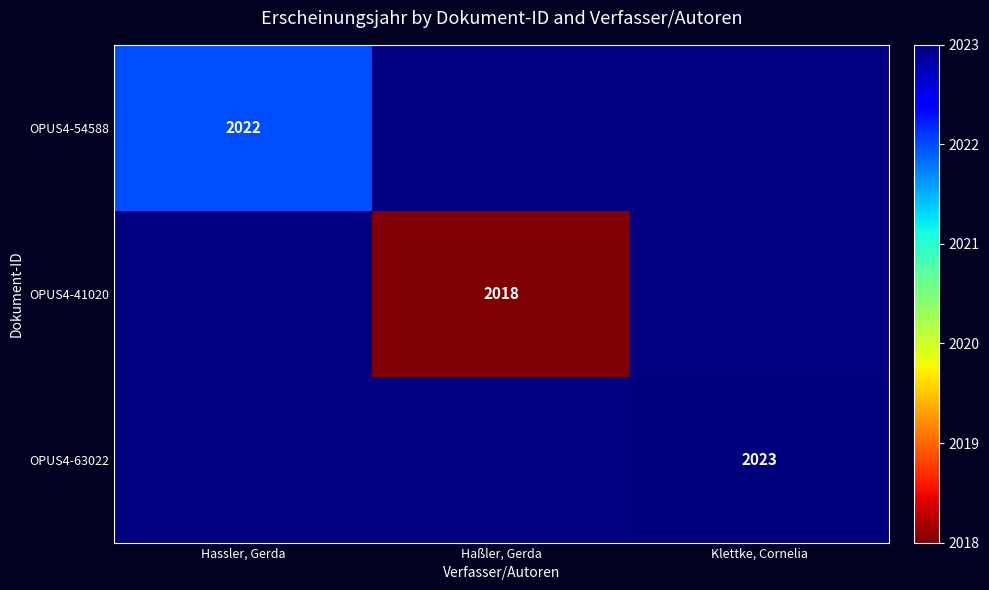

Is it true that OPUS4-41020 equals 2899 at Haßler, Gerda?

False